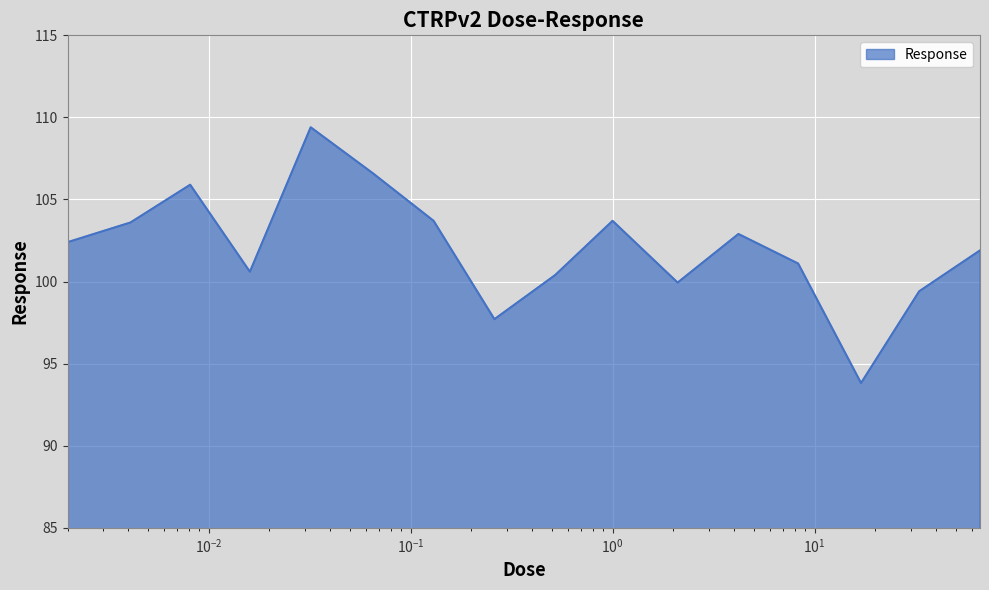

What is the smallest value displayed?

93.8